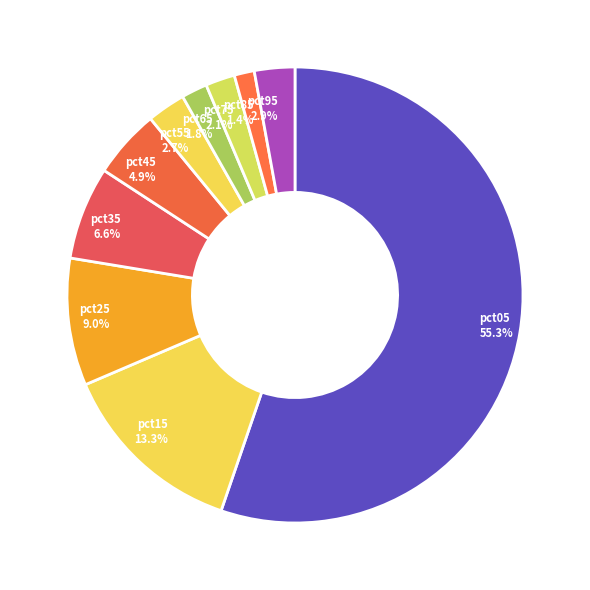

Which category accounts for the majority?

pct05